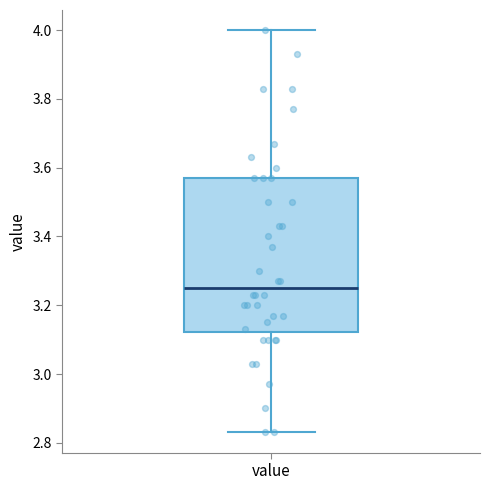

Read this box plot against the y-axis: the position of the median line, the range covered by the box, and the ends of both whiskers. The values are not printed on the chart, so give them approximately, as read against the axis.

median 3.26, box 3.12 to 3.58, whiskers 2.84 to 4.00